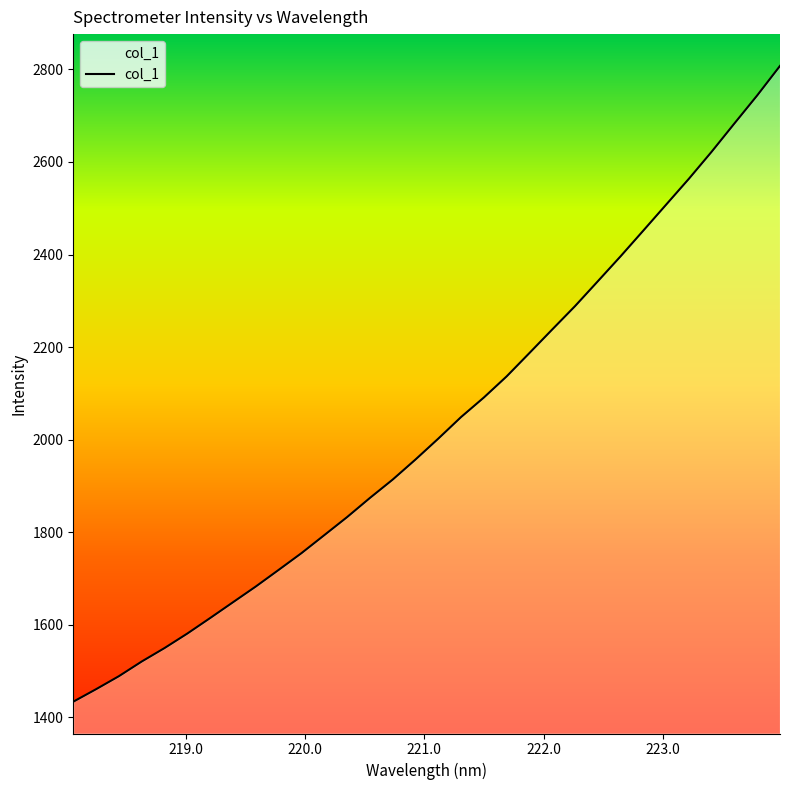

What is the difference between the maximum and minimum values?

1373.6